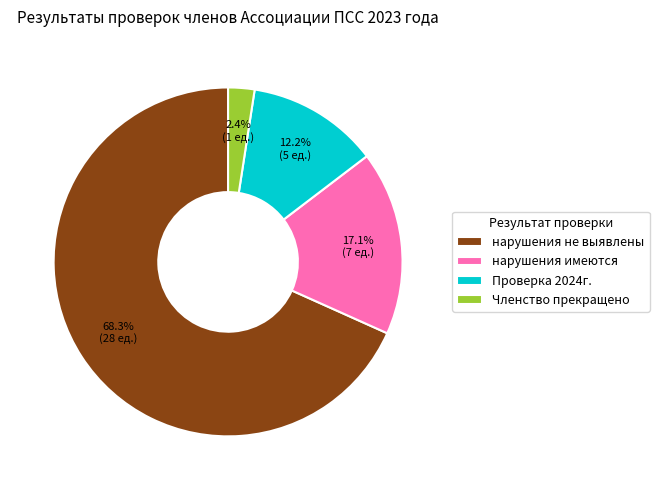

Which has a higher value, Членство прекращено or нарушения имеются?

нарушения имеются